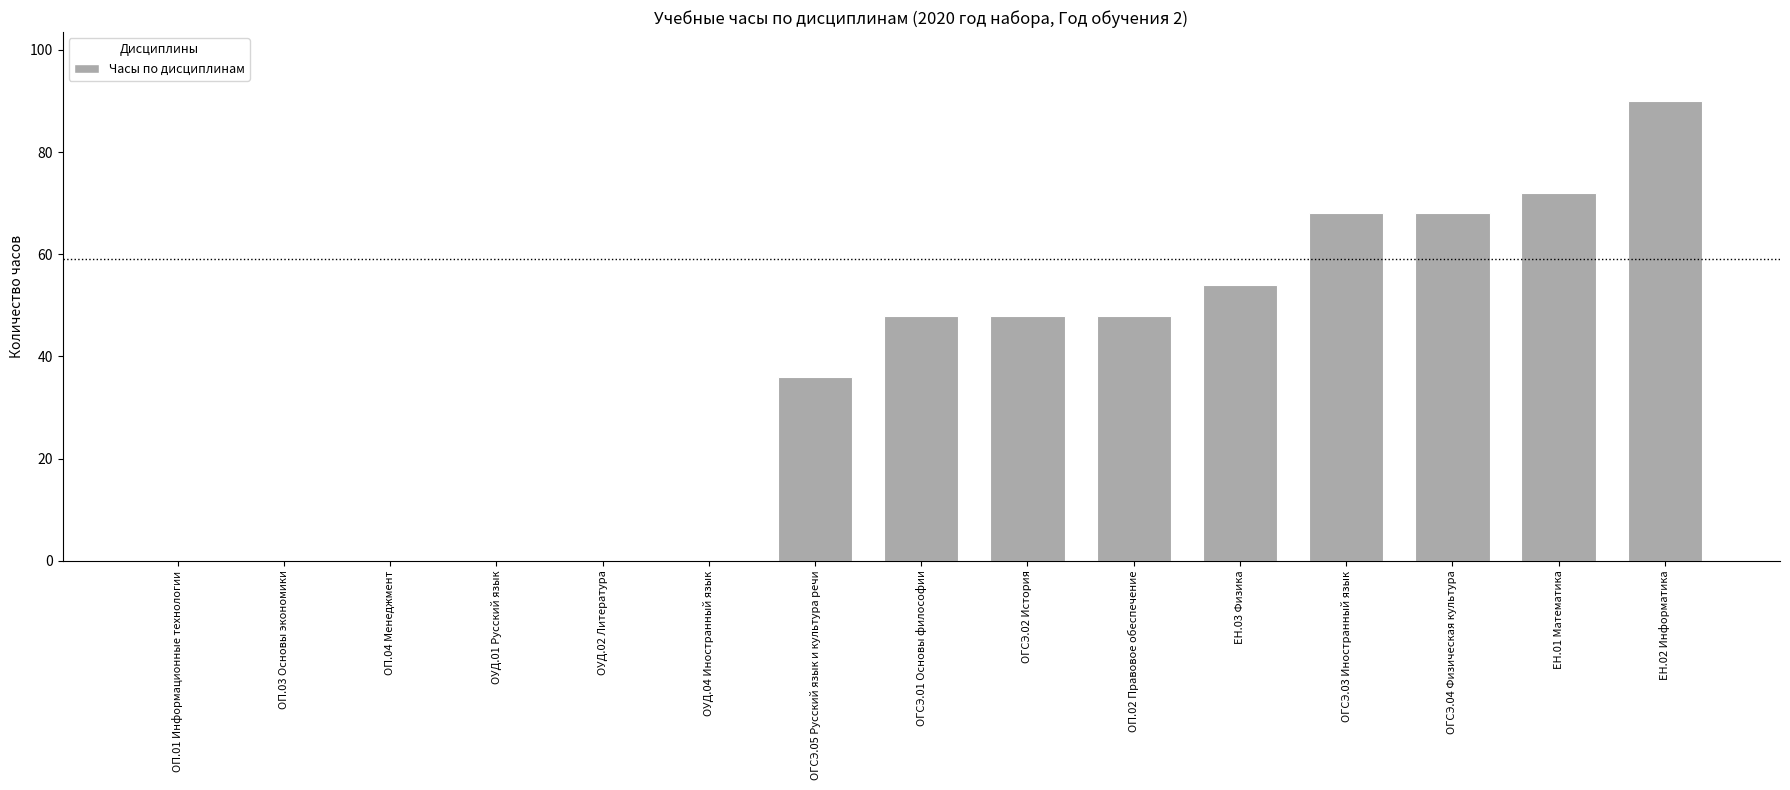

What is the greatest value displayed?

90